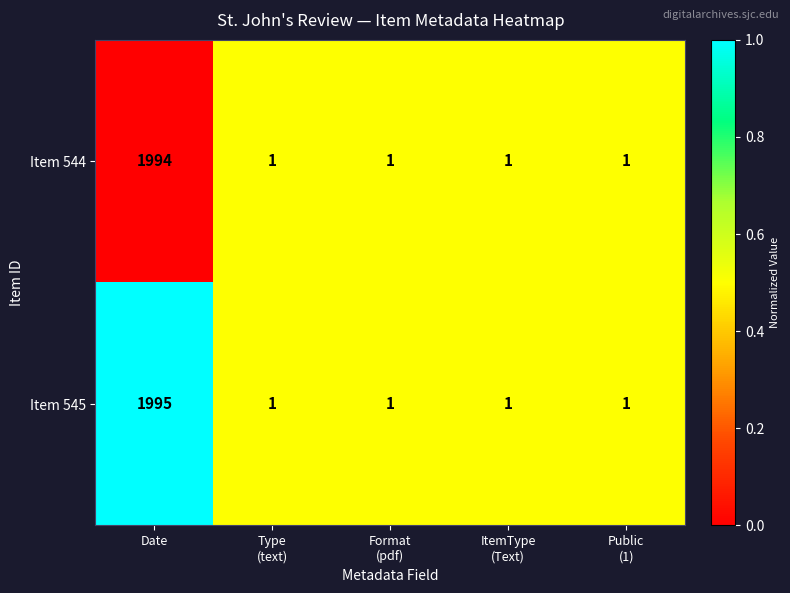

At which label does Item 545 reach its peak?

Date